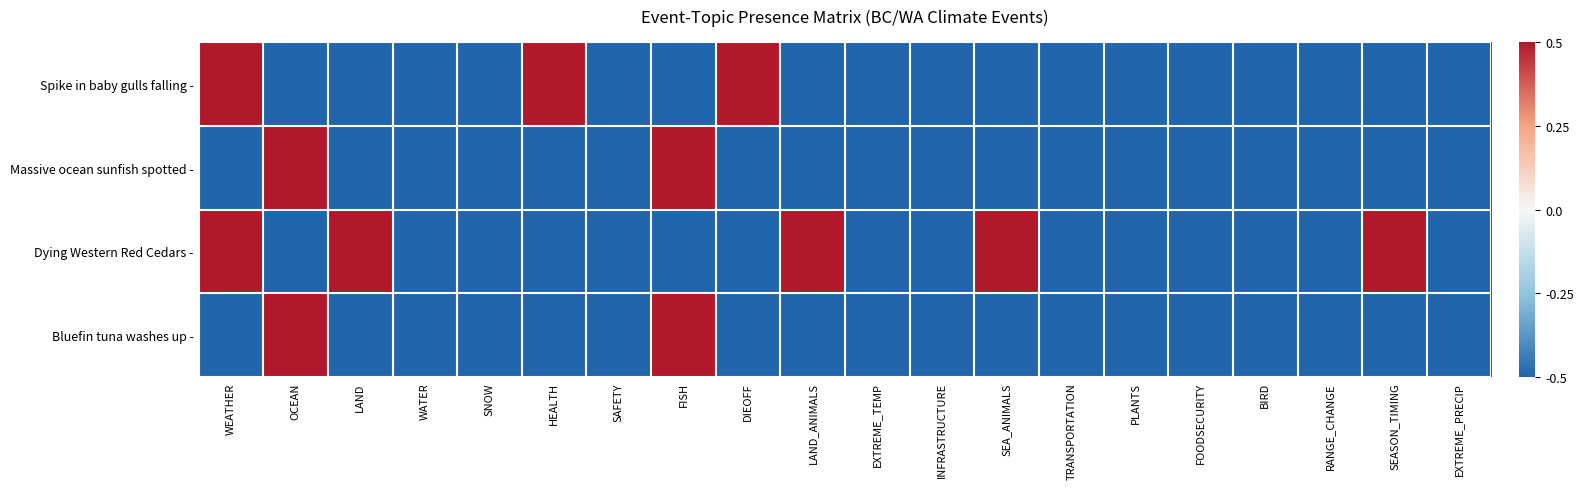

Reading left to right, what are all the values shown in this chart?

Spike in baby gulls falling -: WEATHER=0.5	OCEAN=-0.5	LAND=-0.5	WATER=-0.5	SNOW=-0.5	HEALTH=0.5	SAFETY=-0.5	FISH=-0.5	DIEOFF=0.5	LAND_ANIMALS=-0.5	EXTREME_TEMP=-0.5	INFRASTRUCTURE=-0.5	SEA_ANIMALS=-0.5	TRANSPORTATION=-0.5	PLANTS=-0.5	FOODSECURITY=-0.5	BIRD=-0.5	RANGE_CHANGE=-0.5	SEASON_TIMING=-0.5	EXTREME_PRECIP=-0.5
Massive ocean sunfish spotted -: WEATHER=-0.5	OCEAN=0.5	LAND=-0.5	WATER=-0.5	SNOW=-0.5	HEALTH=-0.5	SAFETY=-0.5	FISH=0.5	DIEOFF=-0.5	LAND_ANIMALS=-0.5	EXTREME_TEMP=-0.5	INFRASTRUCTURE=-0.5	SEA_ANIMALS=-0.5	TRANSPORTATION=-0.5	PLANTS=-0.5	FOODSECURITY=-0.5	BIRD=-0.5	RANGE_CHANGE=-0.5	SEASON_TIMING=-0.5	EXTREME_PRECIP=-0.5
Dying Western Red Cedars -: WEATHER=0.5	OCEAN=-0.5	LAND=0.5	WATER=-0.5	SNOW=-0.5	HEALTH=-0.5	SAFETY=-0.5	FISH=-0.5	DIEOFF=-0.5	LAND_ANIMALS=0.5	EXTREME_TEMP=-0.5	INFRASTRUCTURE=-0.5	SEA_ANIMALS=0.5	TRANSPORTATION=-0.5	PLANTS=-0.5	FOODSECURITY=-0.5	BIRD=-0.5	RANGE_CHANGE=-0.5	SEASON_TIMING=0.5	EXTREME_PRECIP=-0.5
Bluefin tuna washes up -: WEATHER=-0.5	OCEAN=0.5	LAND=-0.5	WATER=-0.5	SNOW=-0.5	HEALTH=-0.5	SAFETY=-0.5	FISH=0.5	DIEOFF=-0.5	LAND_ANIMALS=-0.5	EXTREME_TEMP=-0.5	INFRASTRUCTURE=-0.5	SEA_ANIMALS=-0.5	TRANSPORTATION=-0.5	PLANTS=-0.5	FOODSECURITY=-0.5	BIRD=-0.5	RANGE_CHANGE=-0.5	SEASON_TIMING=-0.5	EXTREME_PRECIP=-0.5